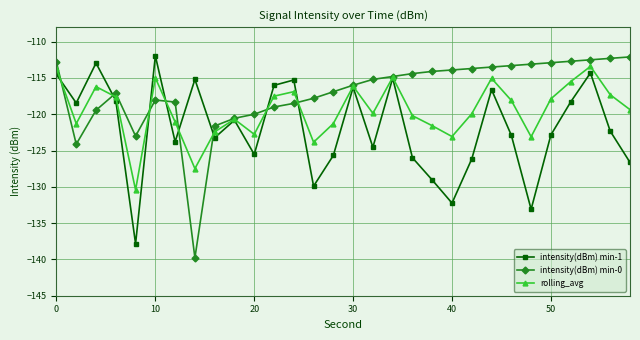

True or false: intensity(dBm) min-0 has more than 1 points higher than both neighbors.

True